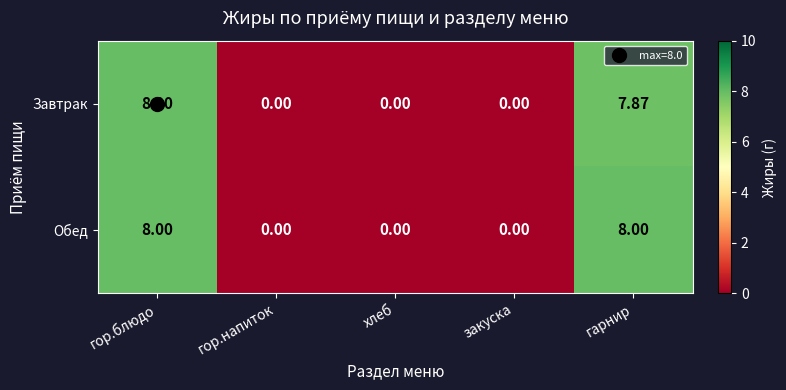

Rank the series by their average value, from lowest to highest.

Завтрак, Обед